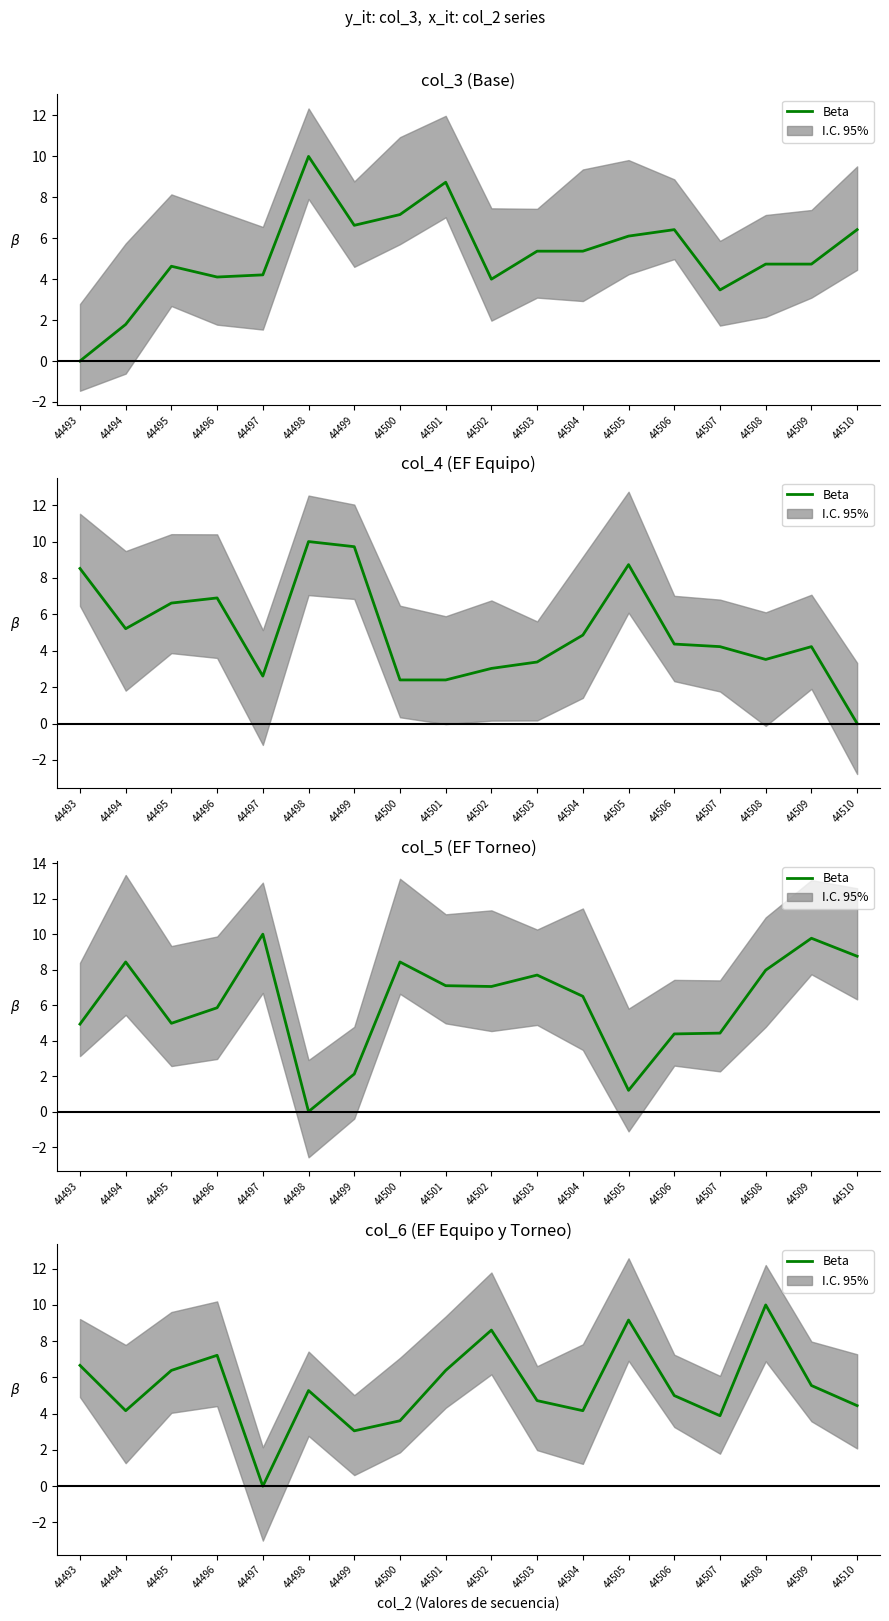

Rank the categories by value from highest to lowest.

44508, 44505, 44502, 44496, 44493, 44495, 44501, 44509, 44498, 44506, 44503, 44510, 44494, 44504, 44507, 44500, 44499, 44497